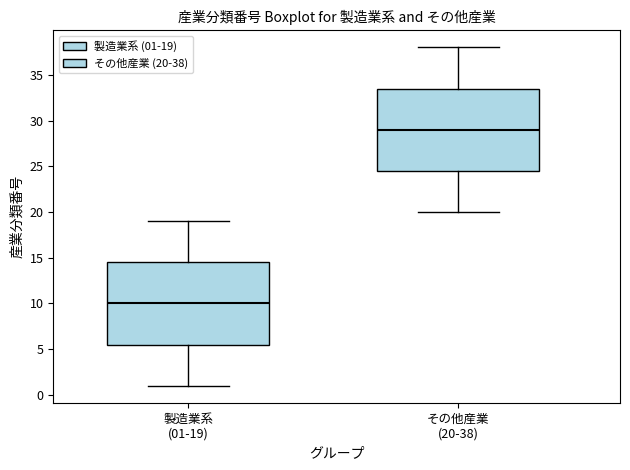

Reading left to right, transcribe this box plot: for each box, give where its median line is, the range the box spans, and where its two whiskers end, as read against the y-axis. The values are not printed on the chart, so give them approximately, as read against the axis.

製造業系 (01-19): median 10.0, box 5.5 to 14.5, whiskers 1.0 to 19.0
その他産業 (20-38): median 29.0, box 24.5 to 33.5, whiskers 20.0 to 38.0